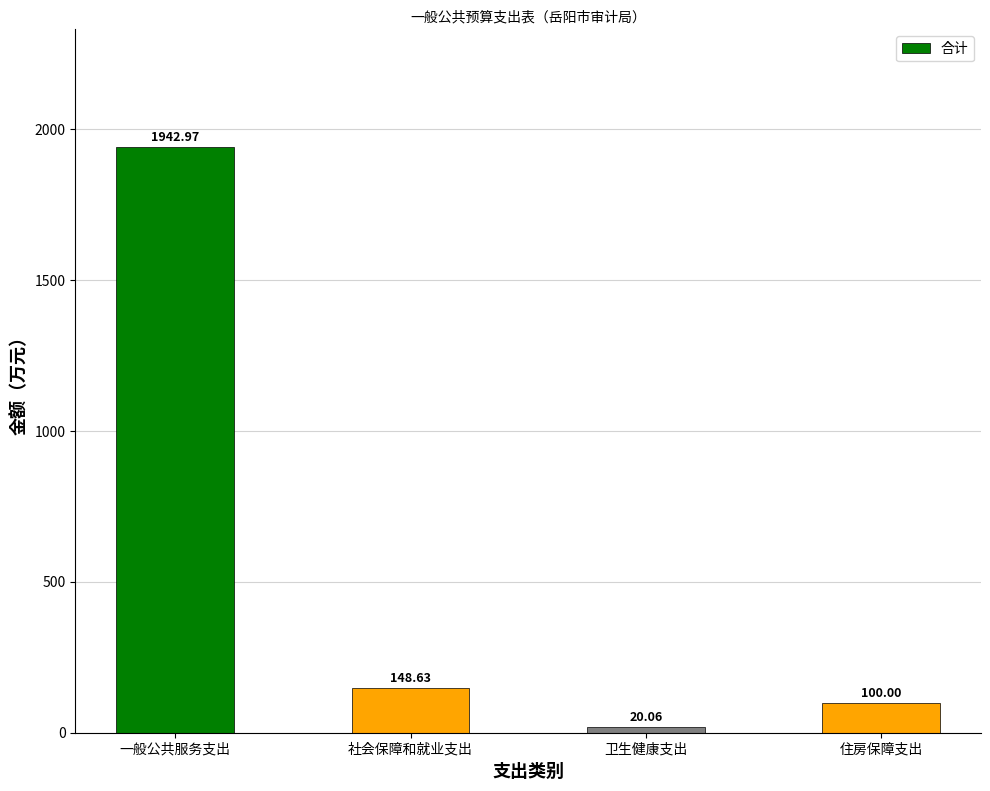

What is the difference between the second highest and second lowest values?

48.6